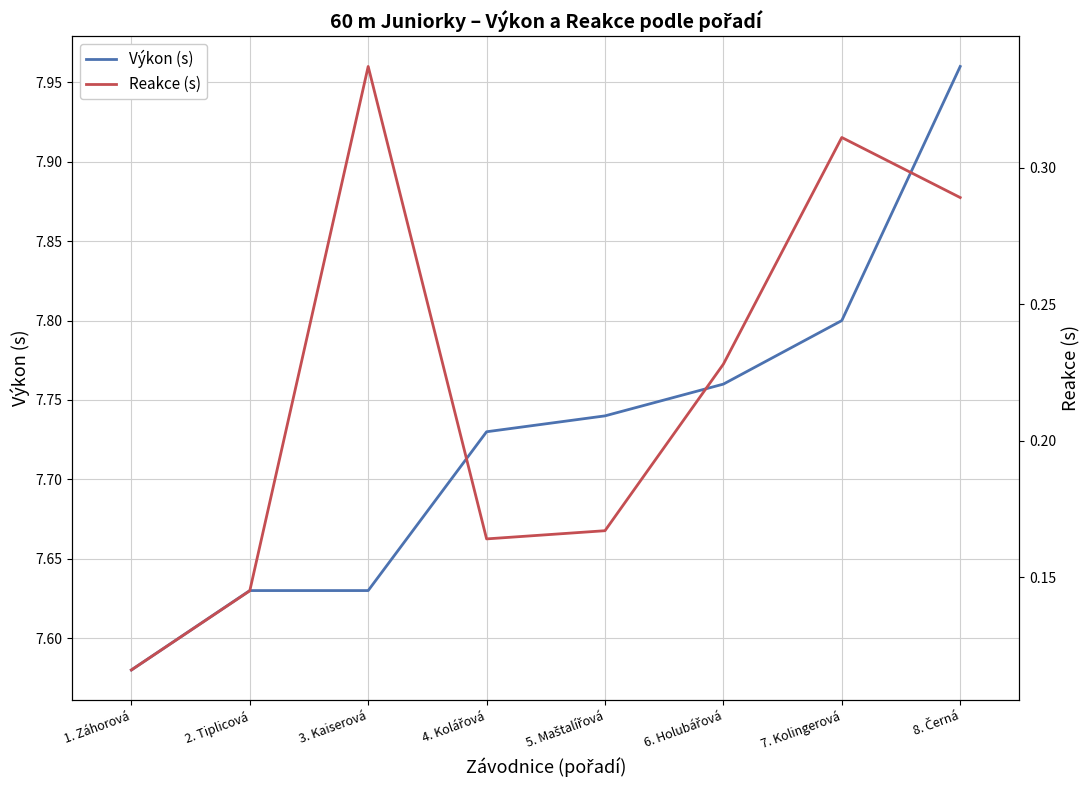

Read the Reakce (s) value at 3. Kaiserová.

0.3